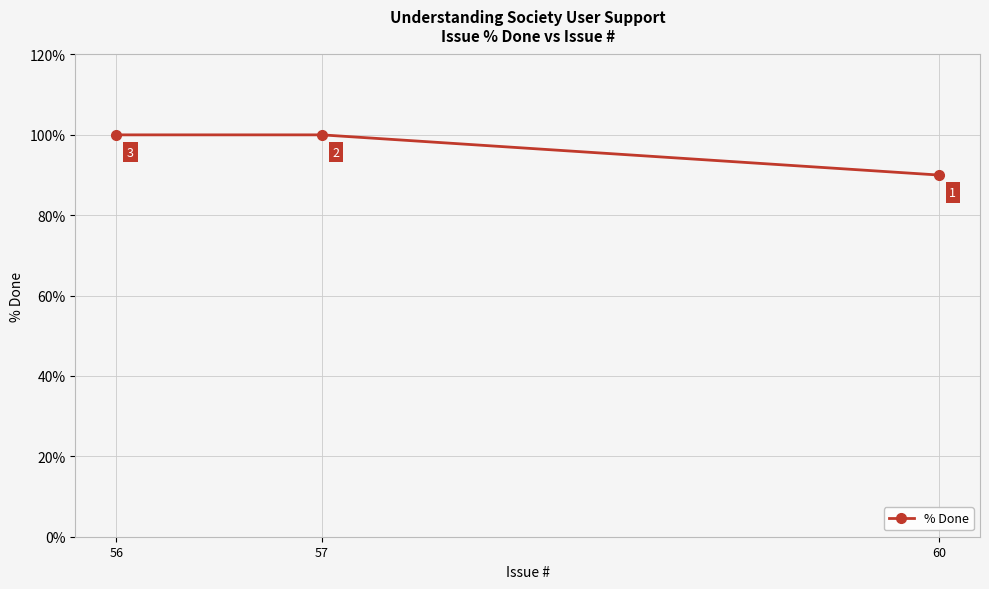

At which label is the value closest to 95?

60